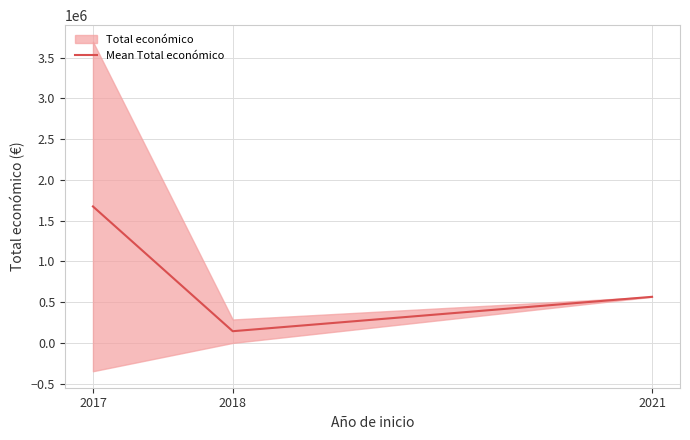

The chart shows a value of 858655.8 at 2017. True or false?

False